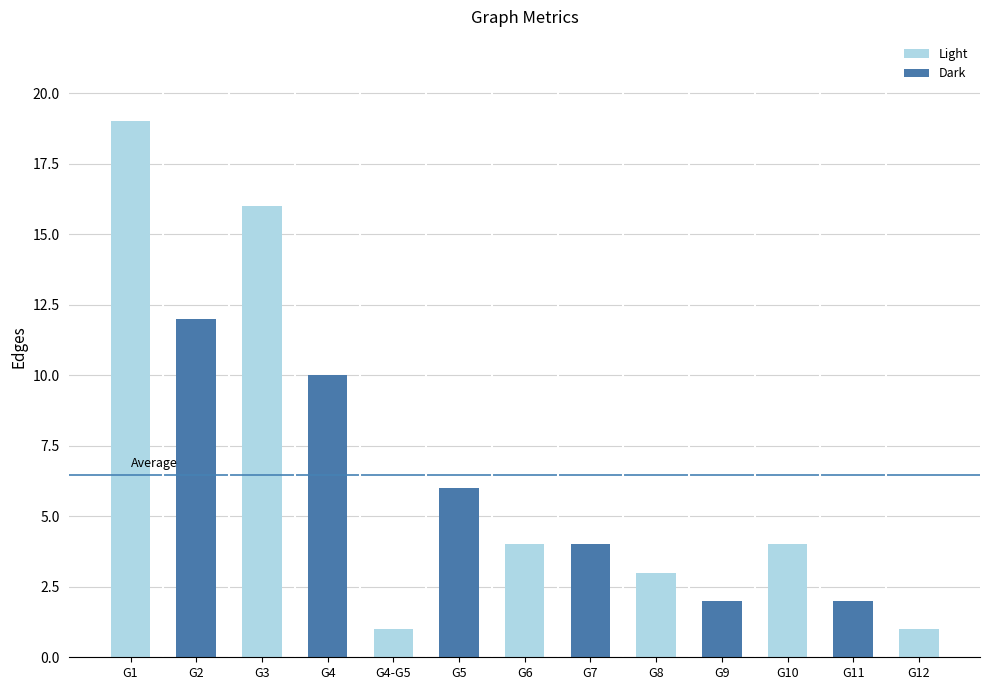

What is the label of the 2nd bar from the right?

G11